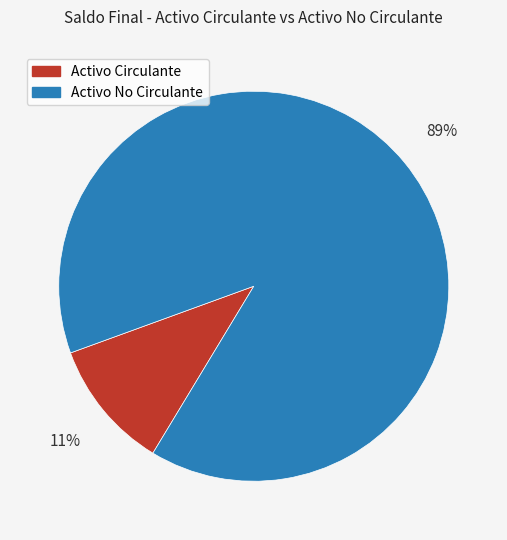

Is Activo No Circulante the majority of the pie?

Yes